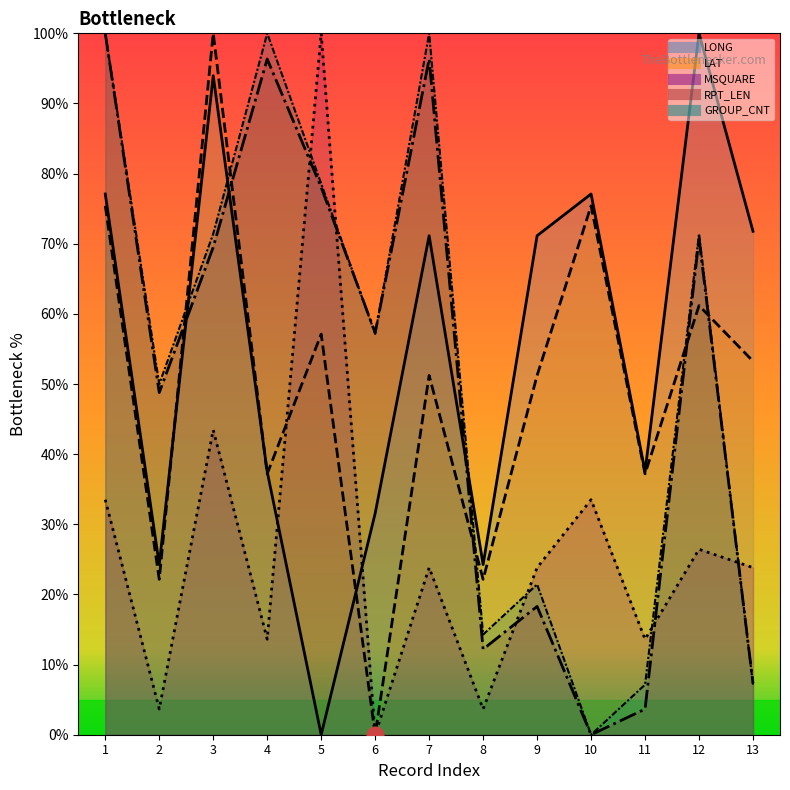

How many values in the LONG series are below 71?

6